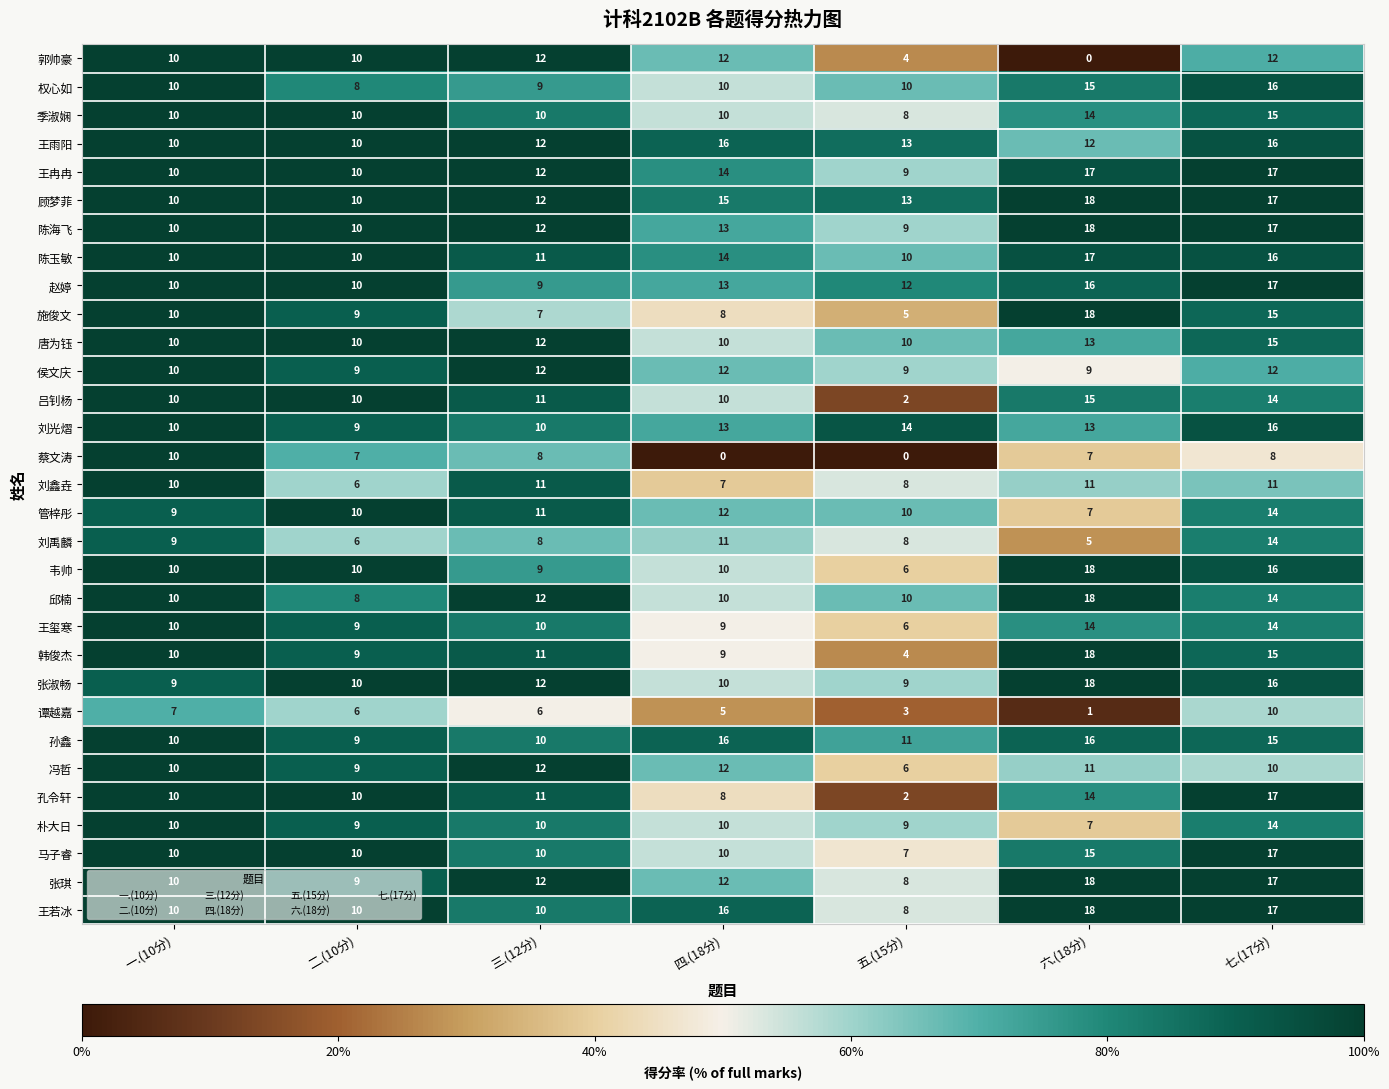

Which series has the widest spread of values?

孔令轩